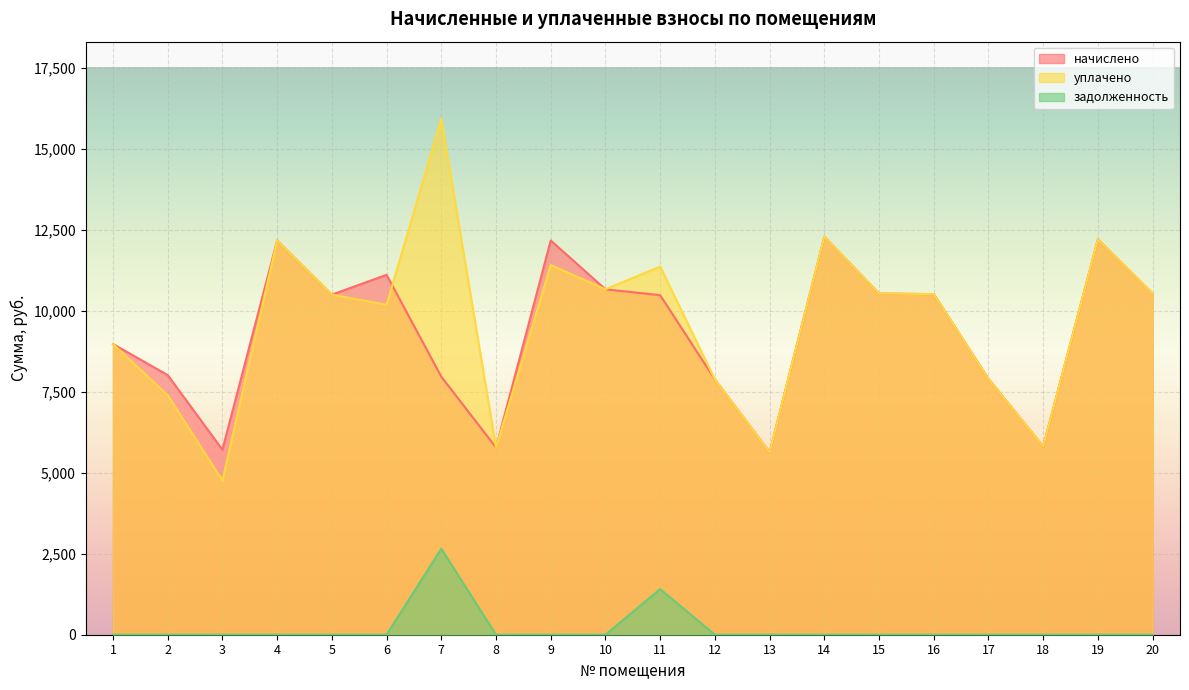

What is the difference between the highest and lowest values at 11?

9955.5